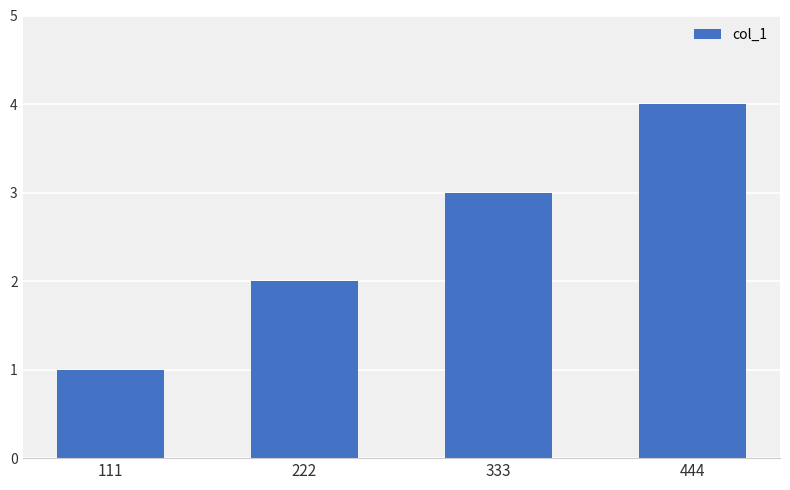

What is the value of the 3rd bar from the left?

3